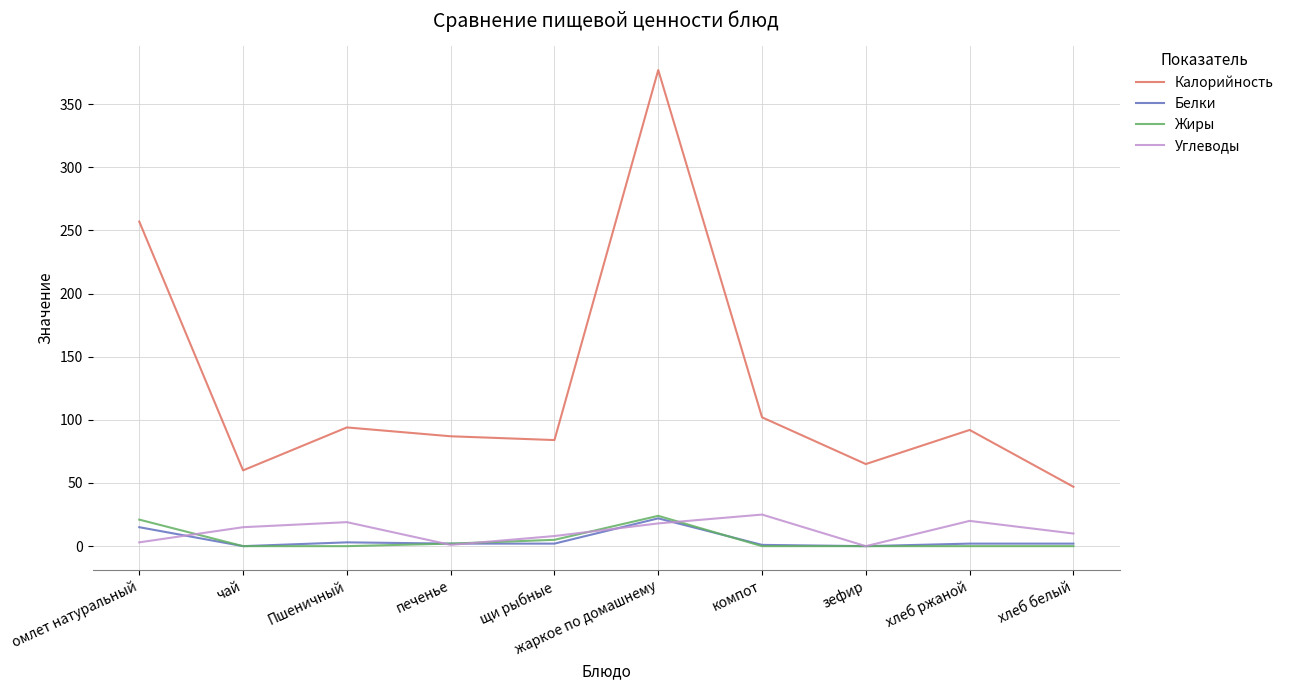

What is the maximum value shown in the chart?

377